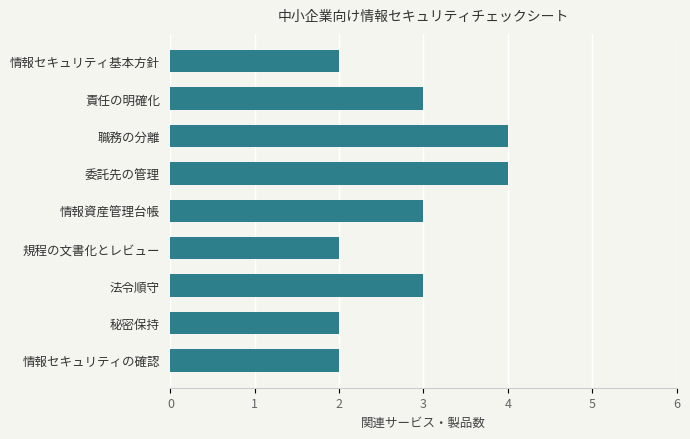

How many values are between 2 and 3?

7